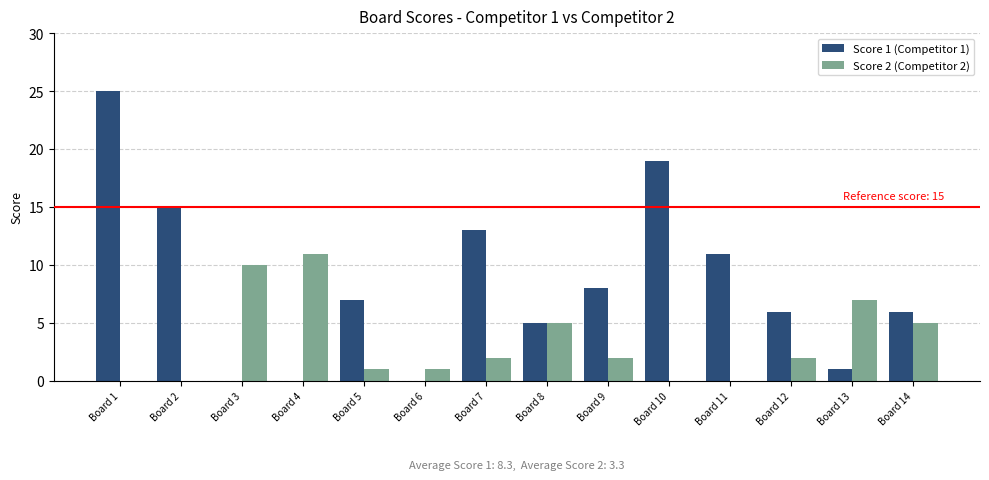

Reading left to right, what are all the values shown in this chart?

Score 1 (Competitor 1): Board 1=25	Board 2=15	Board 3=0	Board 4=0	Board 5=7	Board 6=0	Board 7=13	Board 8=5	Board 9=8	Board 10=19	Board 11=11	Board 12=6	Board 13=1	Board 14=6
Score 2 (Competitor 2): Board 1=0	Board 2=0	Board 3=10	Board 4=11	Board 5=1	Board 6=1	Board 7=2	Board 8=5	Board 9=2	Board 10=0	Board 11=0	Board 12=2	Board 13=7	Board 14=5